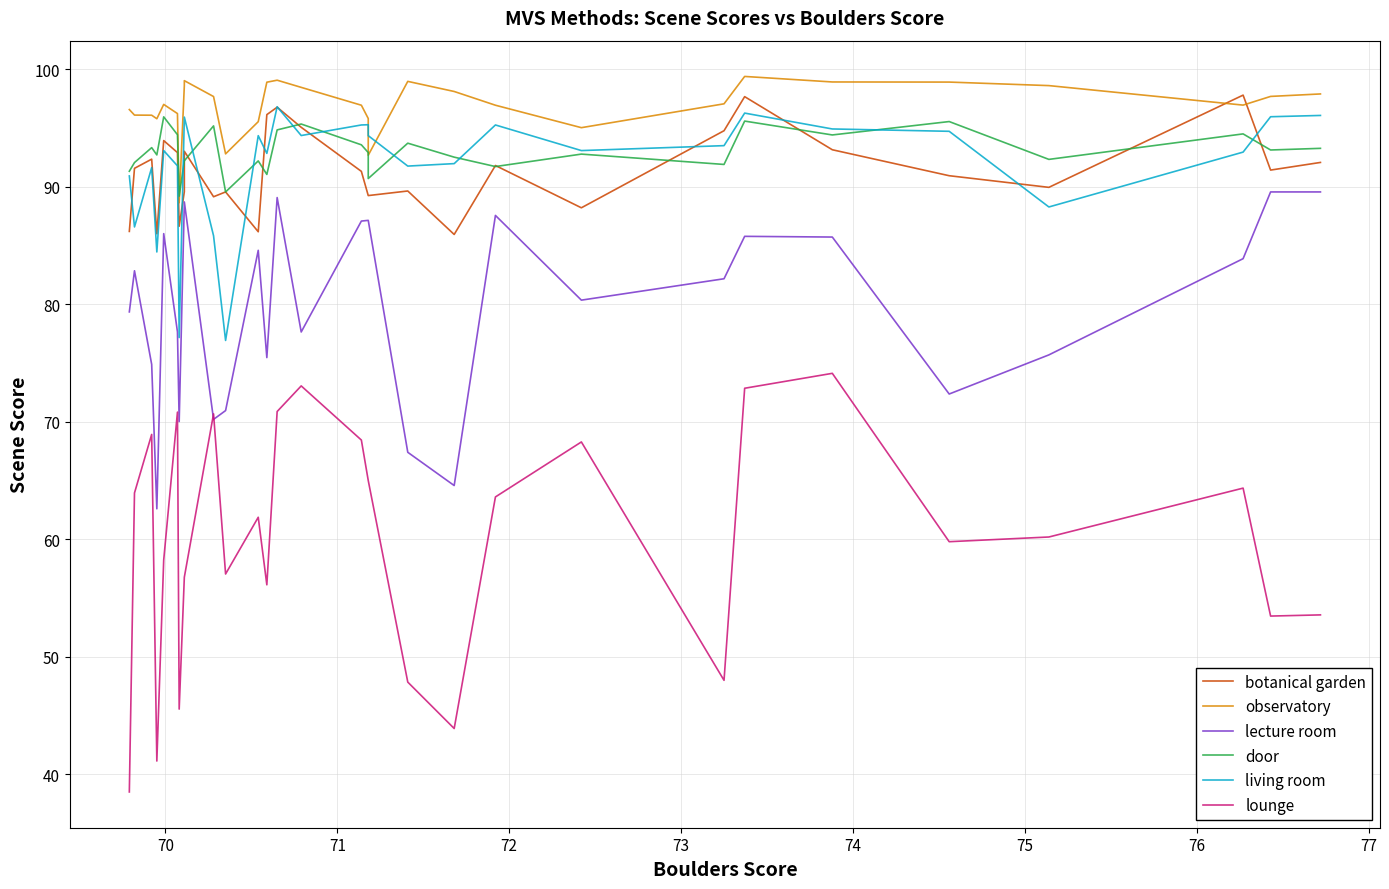

True or false: observatory and living room intersect in this chart.

True